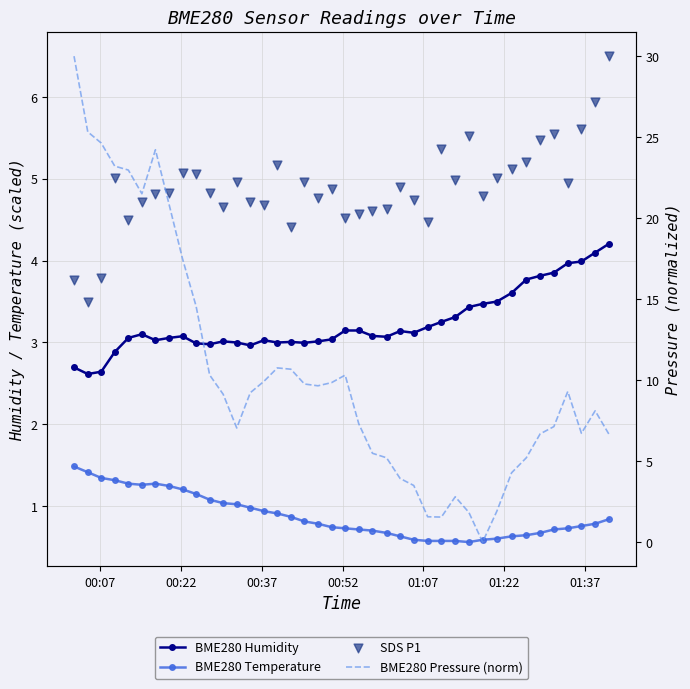

Is the value of BME280 Humidity at 11 greater than the value of BME280 Temperature at 32?

Yes